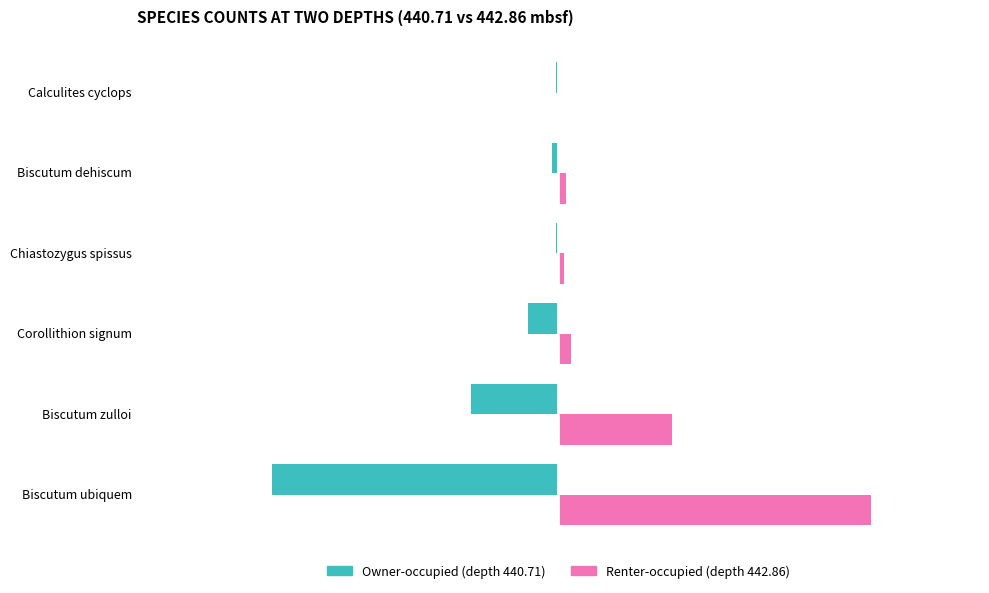

At which category does the chart reach its peak across all series?

Biscutum ubiquem